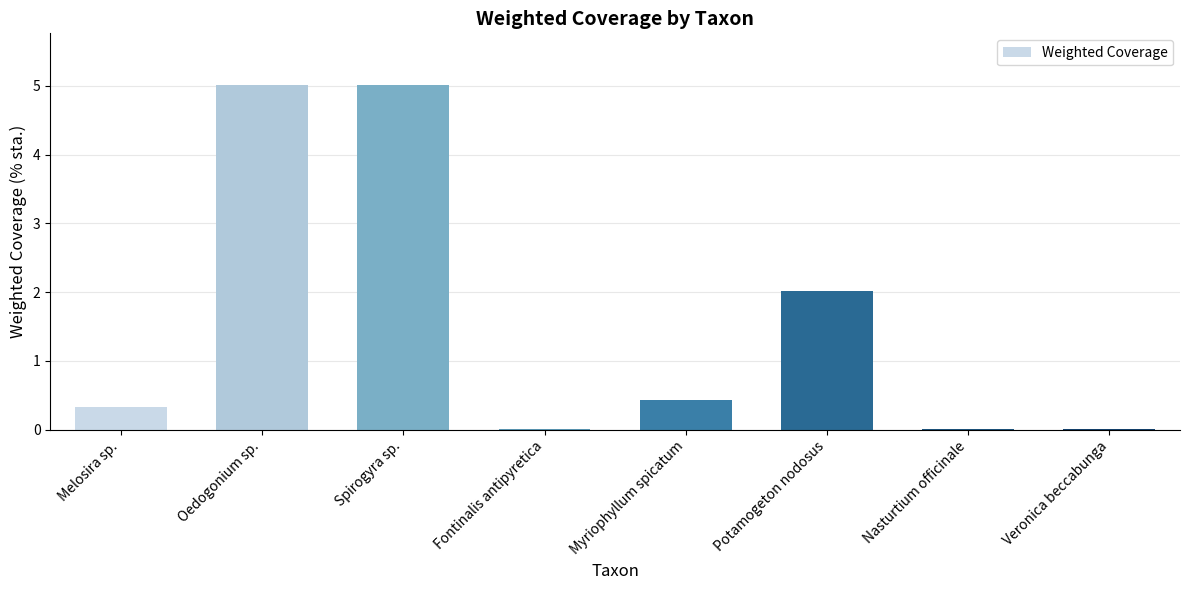

What is the average value?

1.6